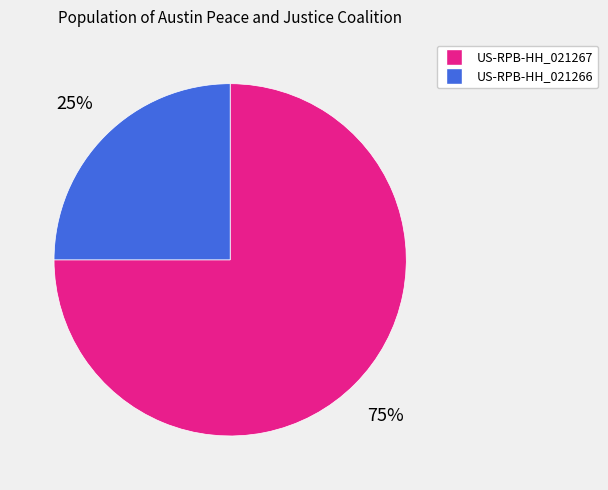

Is it true that US-RPB-HH_021266 is 25% of the pie?

True